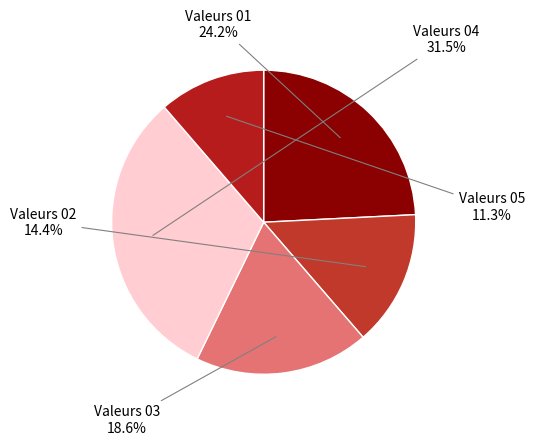

How many slices are in this pie chart?

5